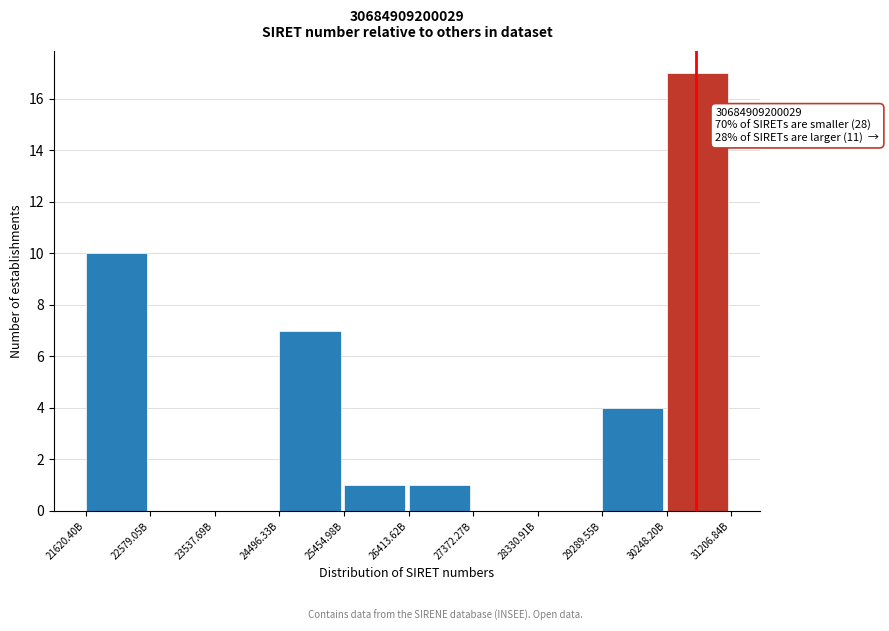

Reading right to left, what are all the values shown in this chart?

30248.20B=17	29289.55B=4	28330.91B=0	27372.27B=0	26413.62B=1	25454.98B=1	24496.33B=7	23537.69B=0	22579.05B=0	21620.40B=10